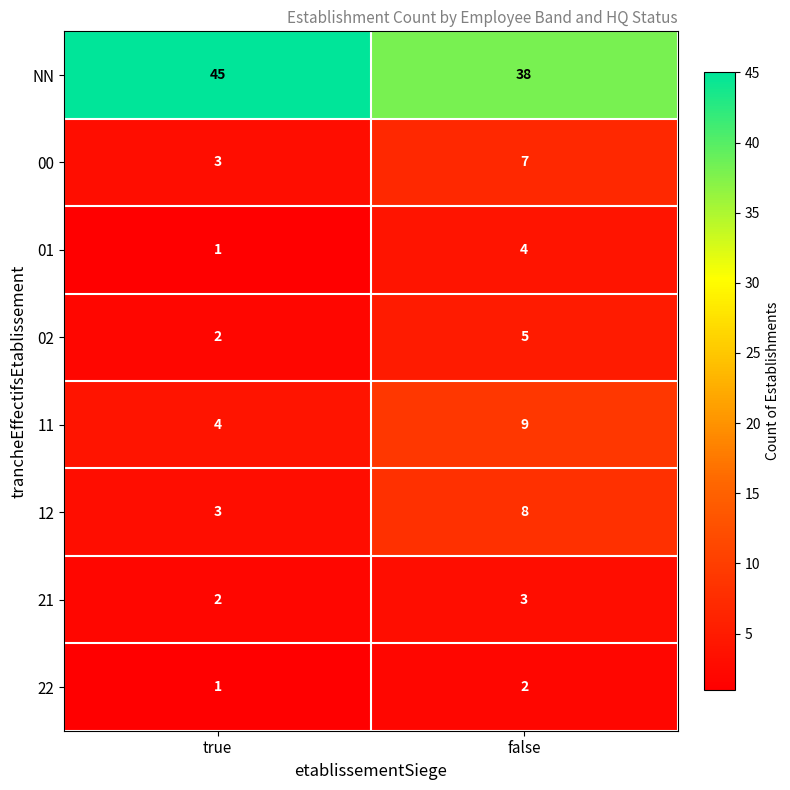

The 22 series shows 3 at false. True or false?

False